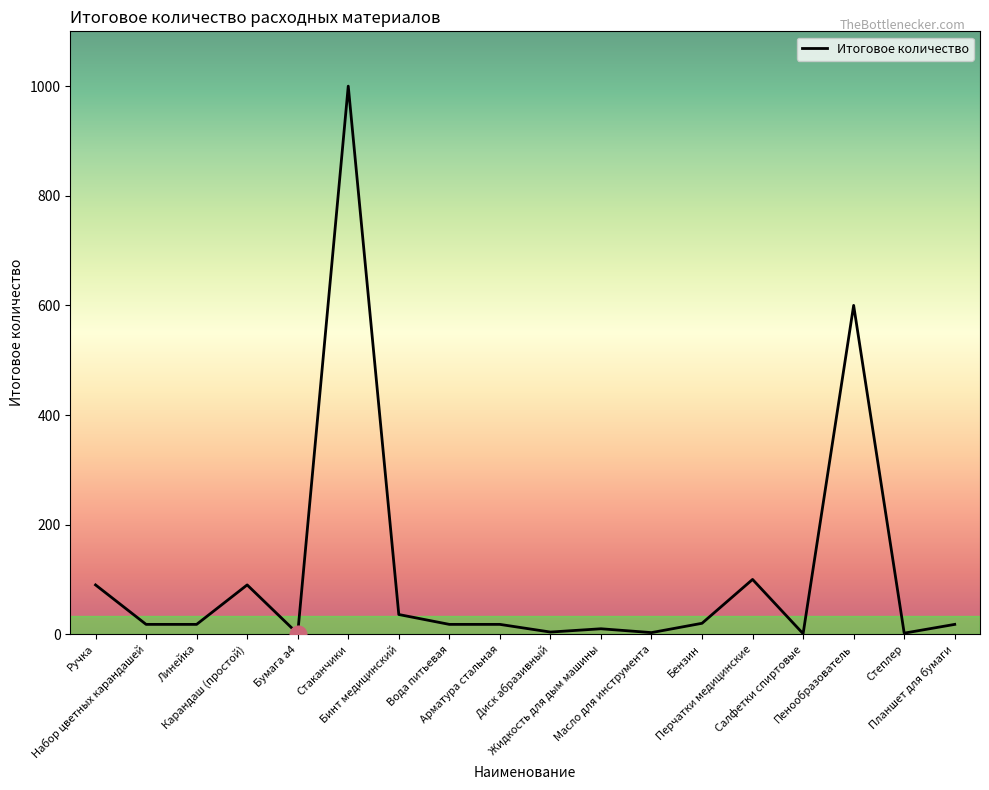

The chart shows a value of 600 at Пенообразователь. True or false?

True